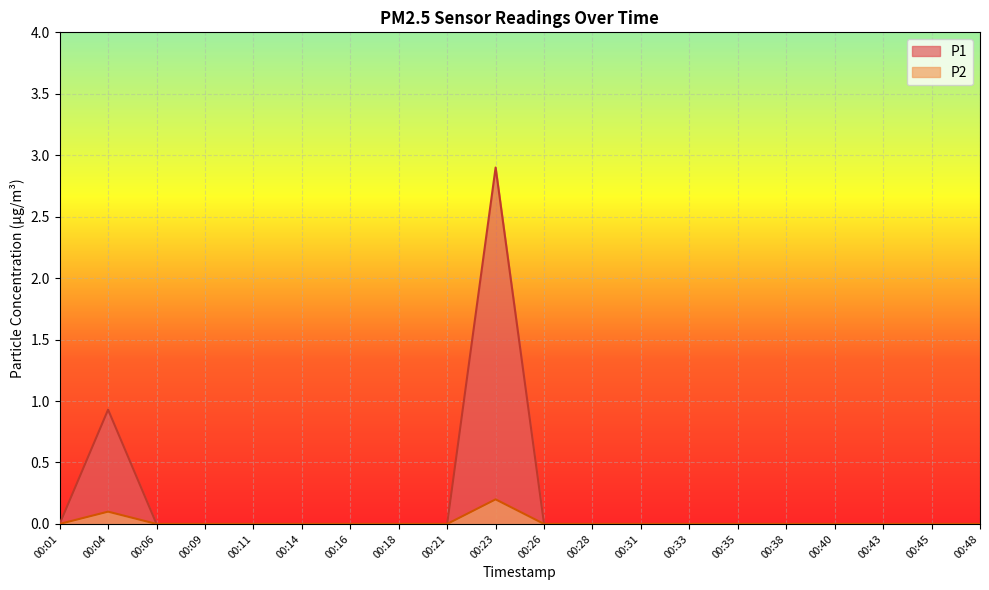

What is the maximum value for P2?

0.2